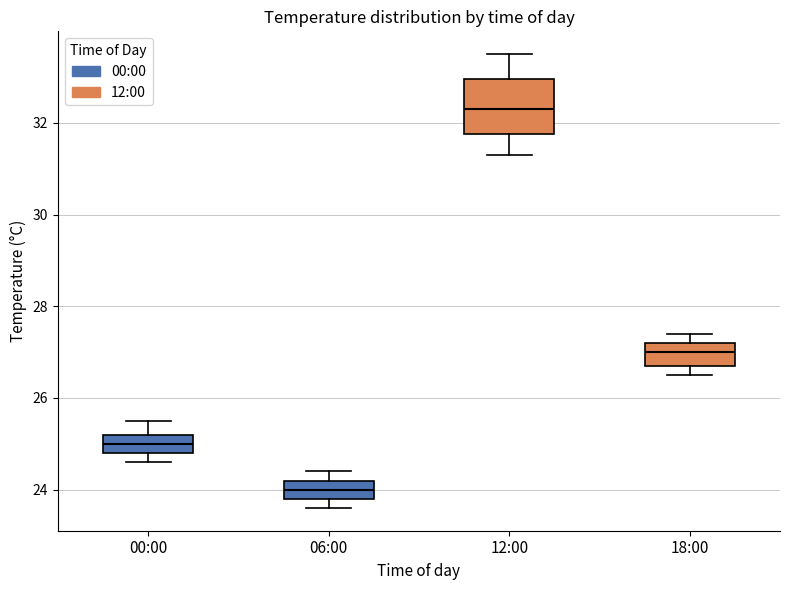

Reading left to right, transcribe this box plot: for each box, give where its median line is, the range the box spans, and where its two whiskers end, as read against the y-axis. The values are not printed on the chart, so give them approximately, as read against the axis.

00:00: median 25.0, box 24.8 to 25.2, whiskers 24.6 to 25.6
06:00: median 24.0, box 23.8 to 24.2, whiskers 23.6 to 24.4
12:00: median 32.4, box 31.8 to 33.0, whiskers 31.4 to 33.6
18:00: median 27.0, box 26.8 to 27.2, whiskers 26.6 to 27.4